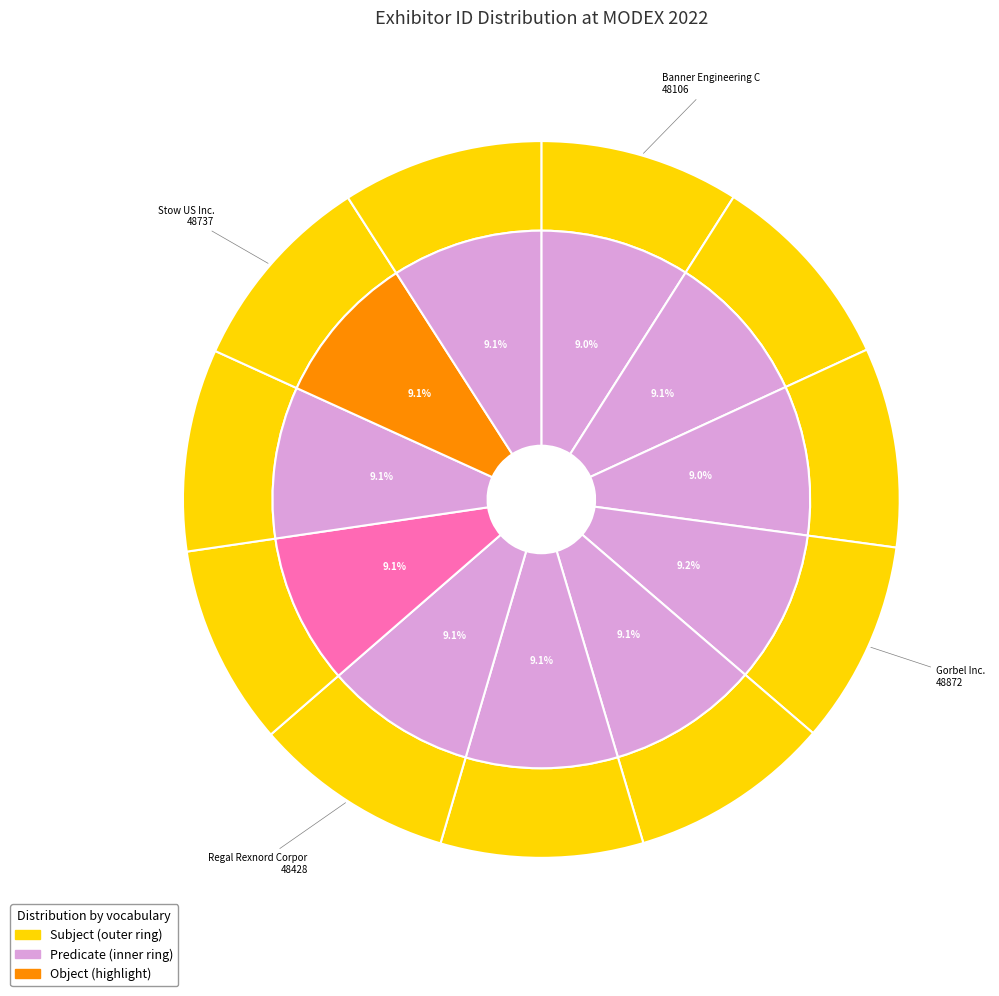

Is Gorbel Inc. the majority of the pie?

No